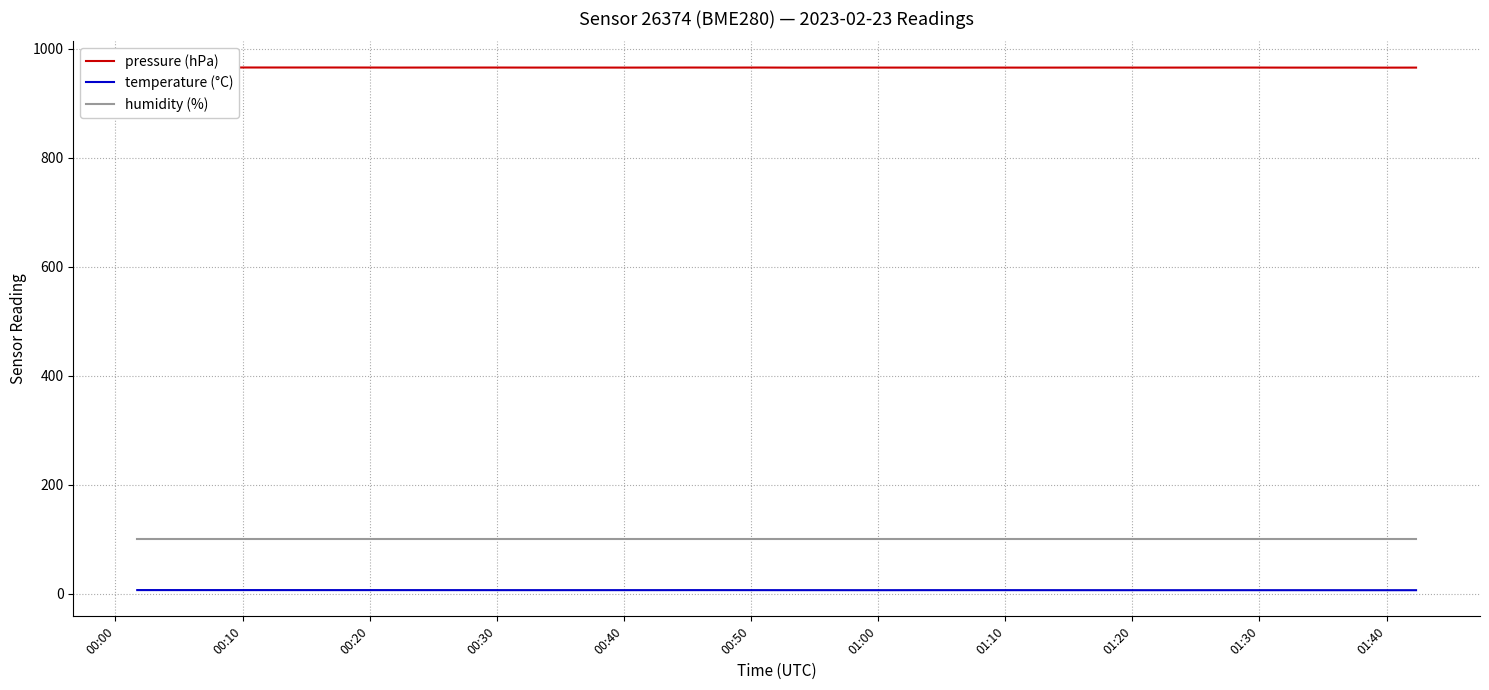

True or false: temperature (°C) and humidity (%) intersect in this chart.

False